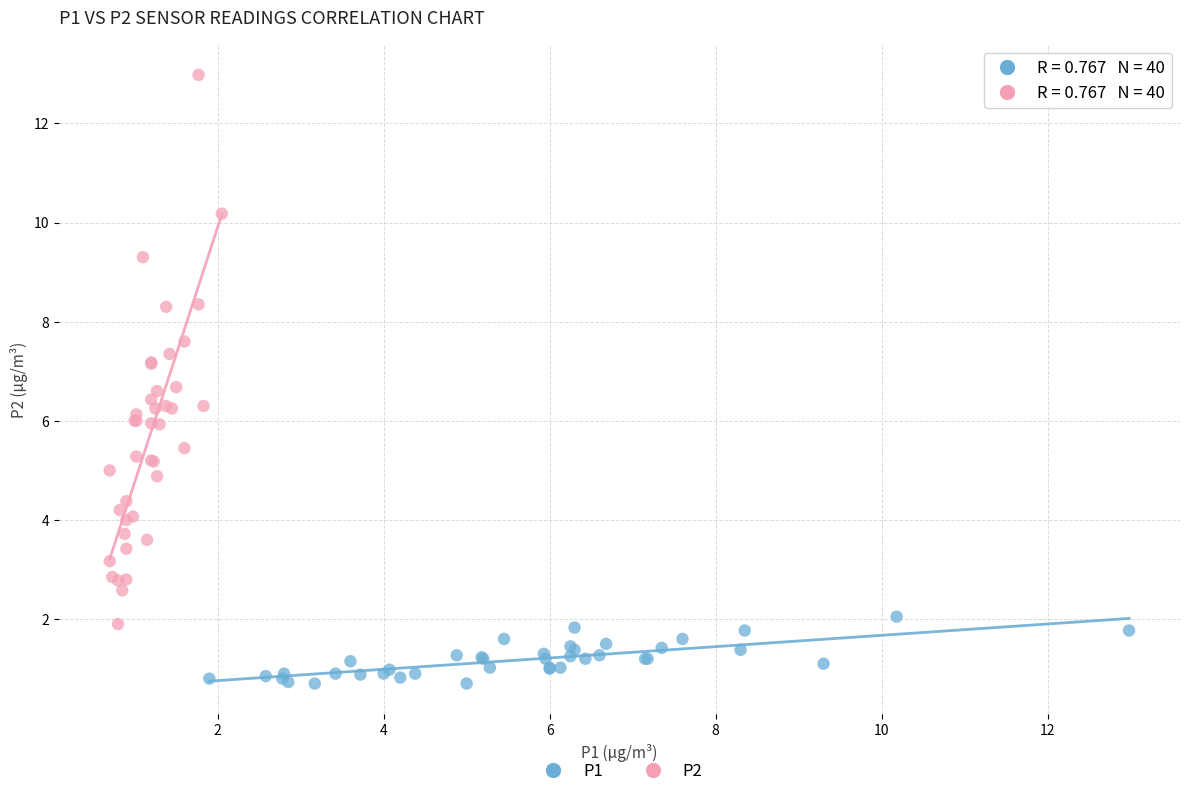

What are all the series names shown in the legend?

P1, P2